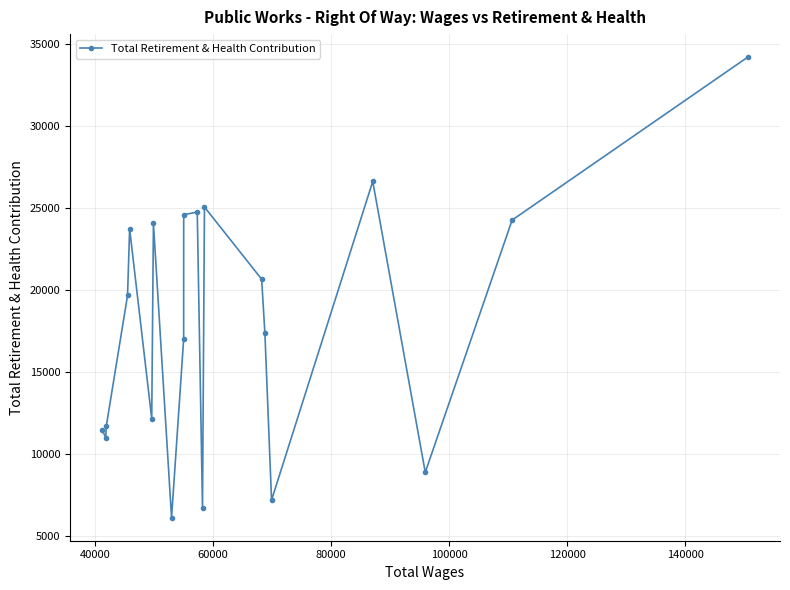

What is the smallest value displayed?

6103